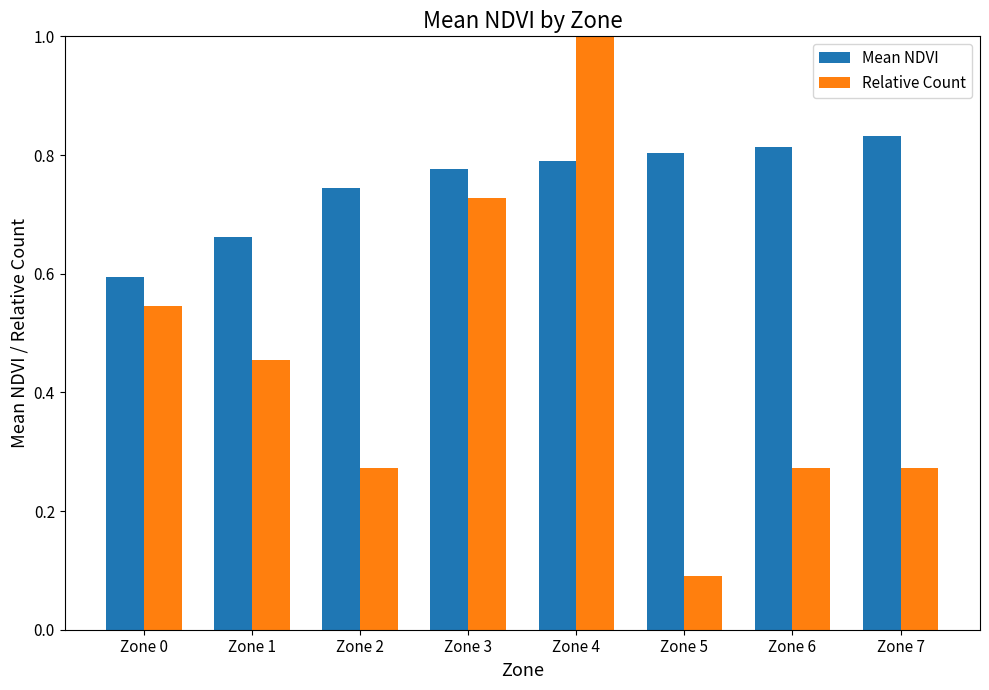

Rank the series at Zone 6 from lowest to highest value.

Relative Count, Mean NDVI